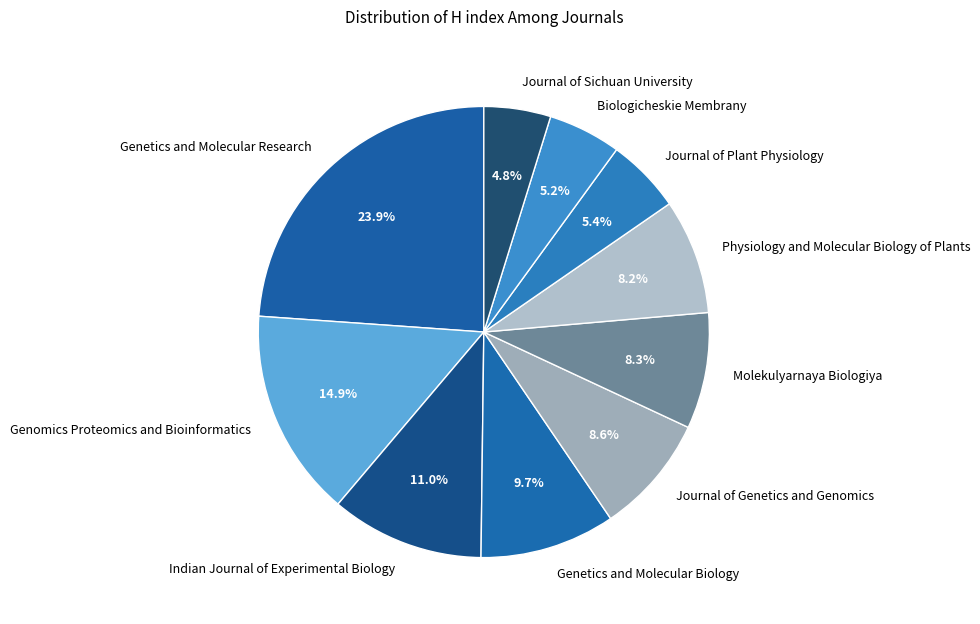

Does Indian Journal of Experimental Biology represent more than half of the total?

No